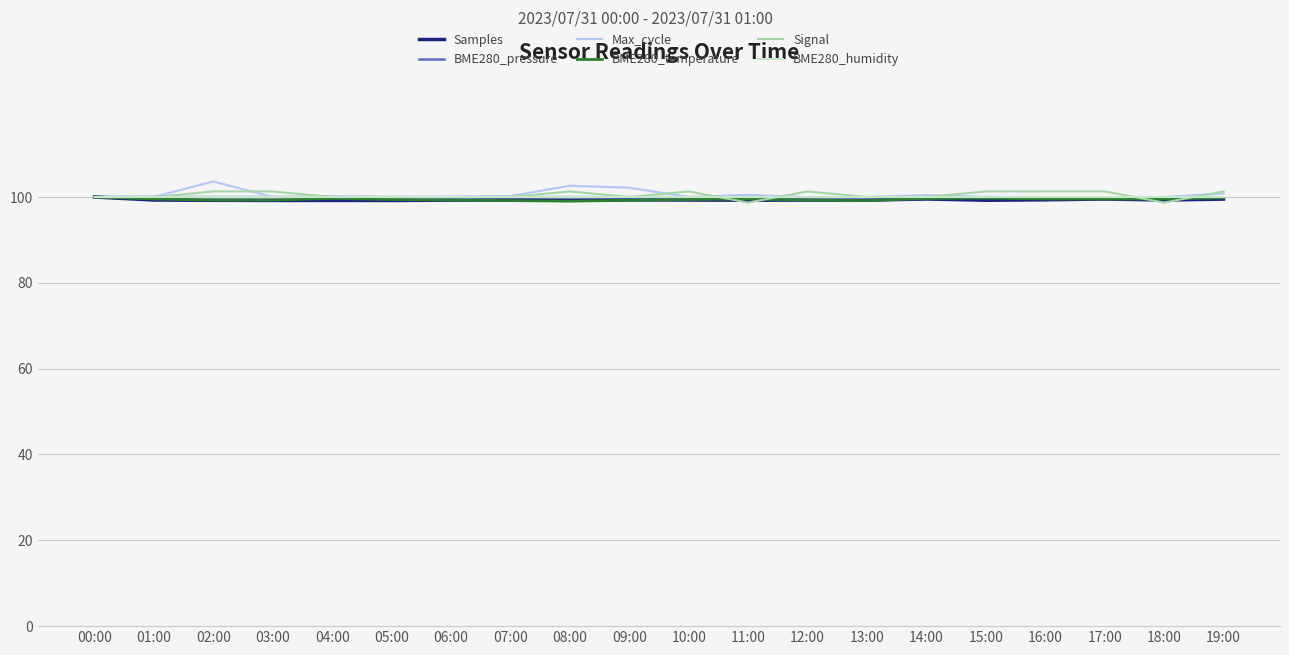

What is the difference between the maximum and second lowest values in the Samples series?

0.8